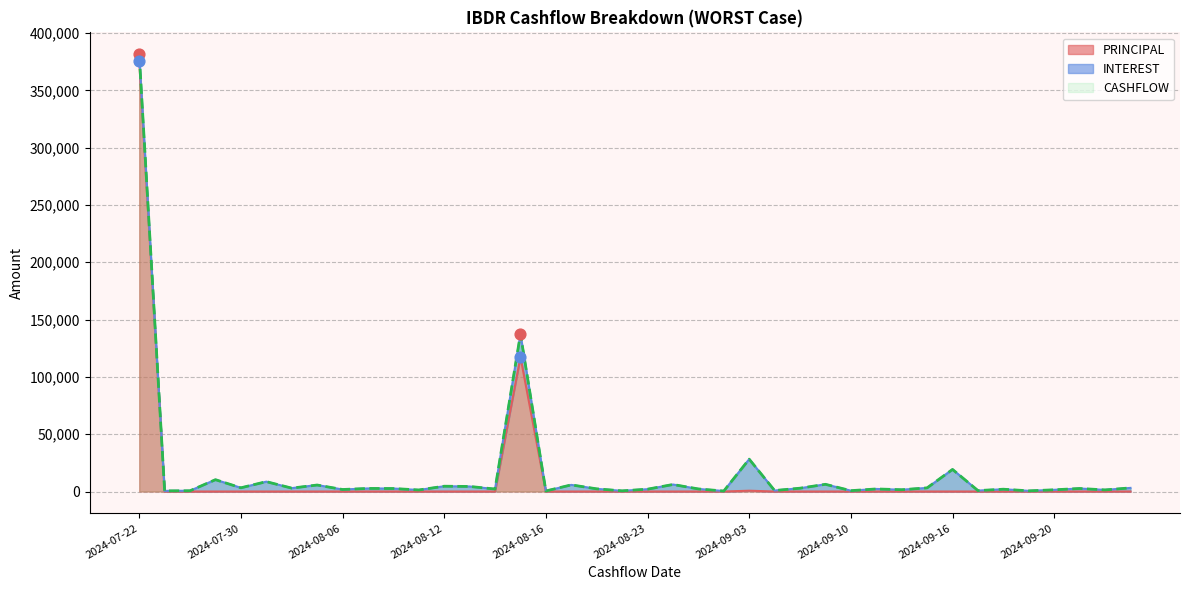

Is the value of CASHFLOW at 2024-09-16 greater than the value of PRINCIPAL at 2024-08-21?

Yes